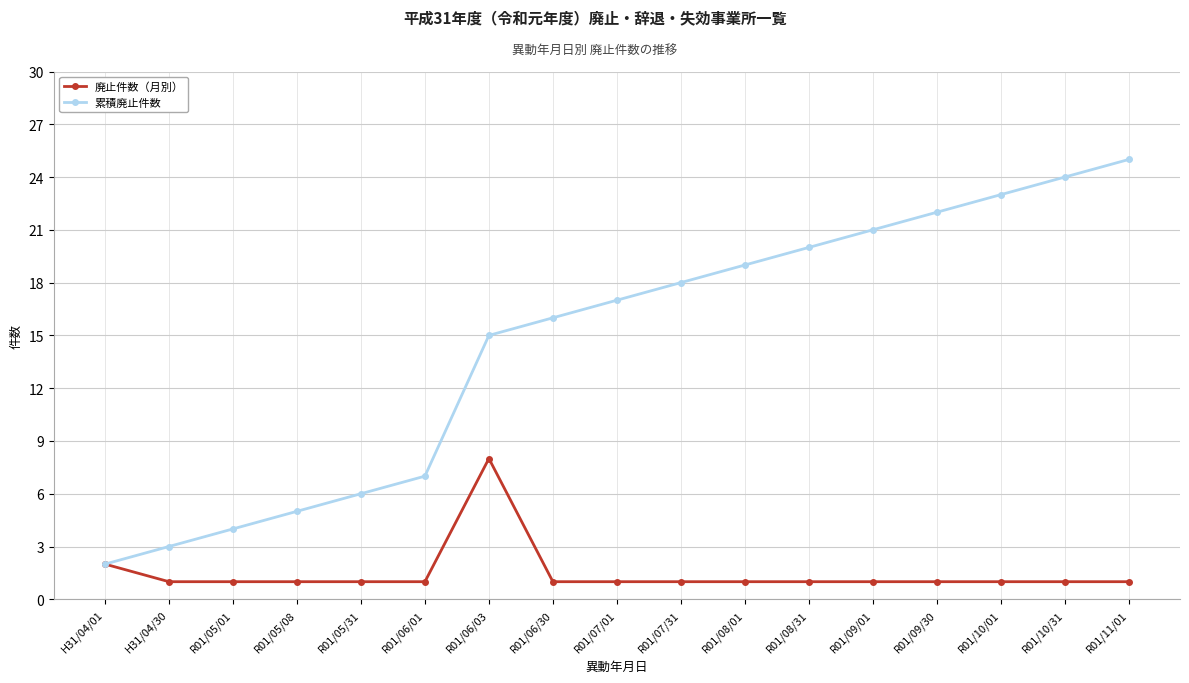

Is this an area chart (filled region under the line)?

No